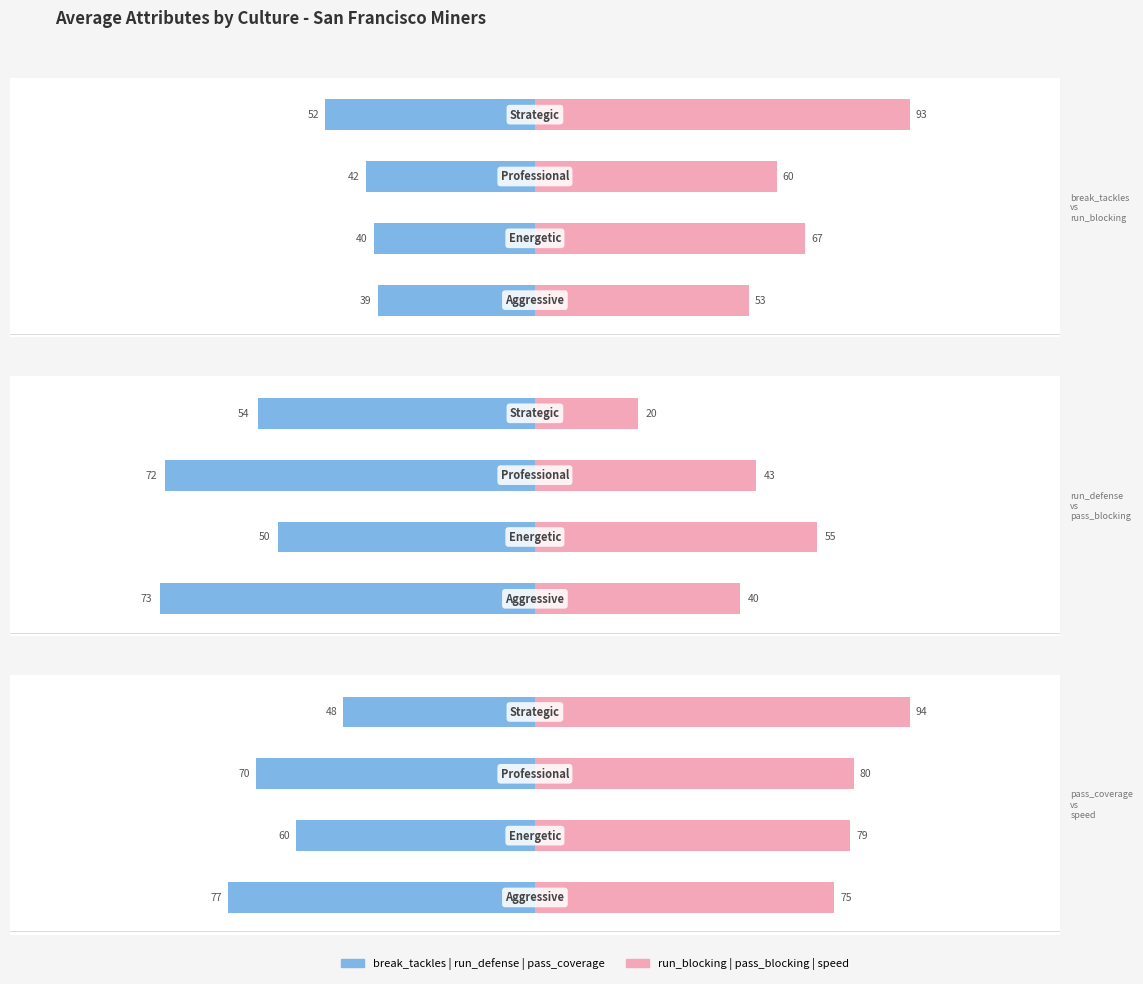

Is it true that break_tackles equals -40 at 1?

True